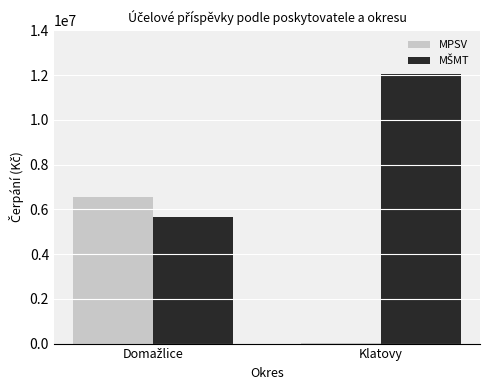

At which category does the chart reach its peak across all series?

Klatovy